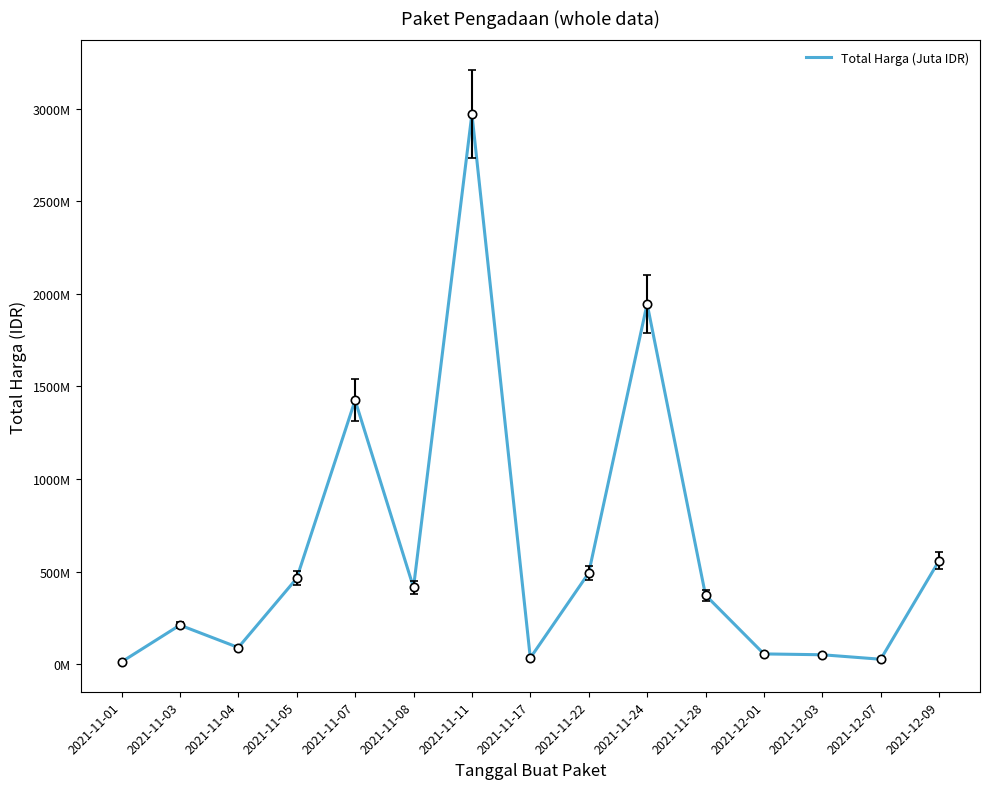

Does the chart have visible grid lines?

No